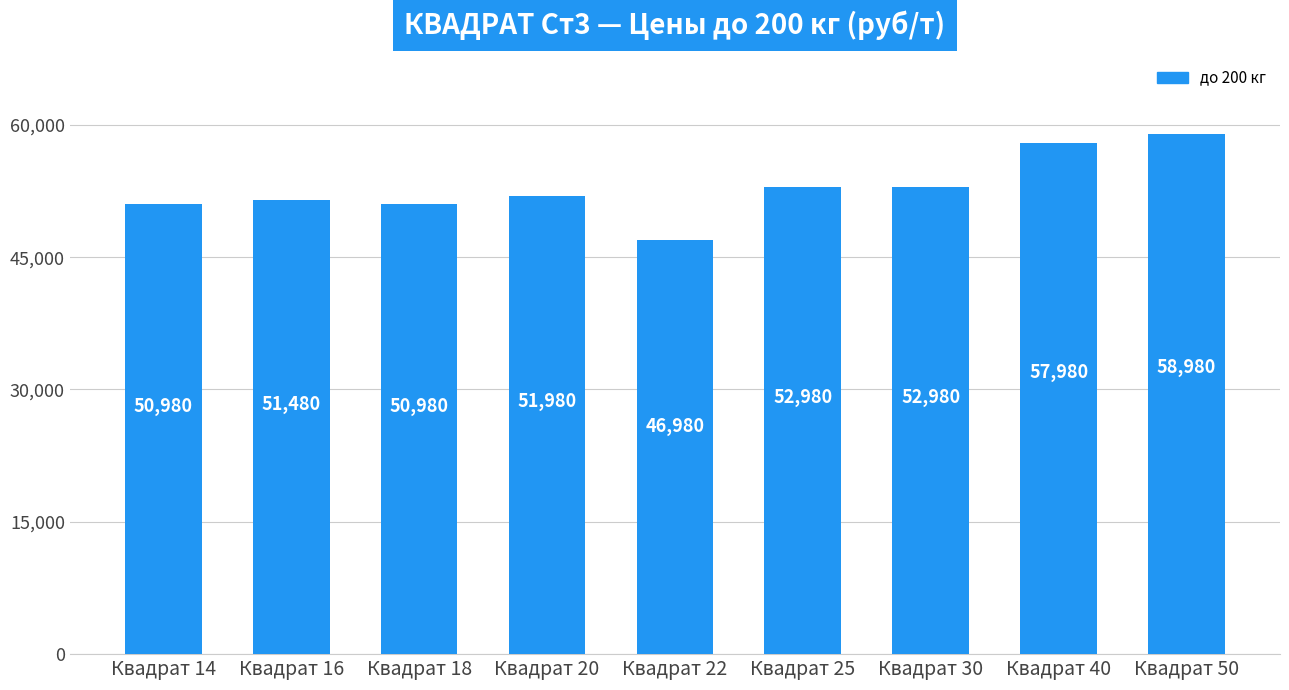

The value at Квадрат 40 is 57980. True or false?

True